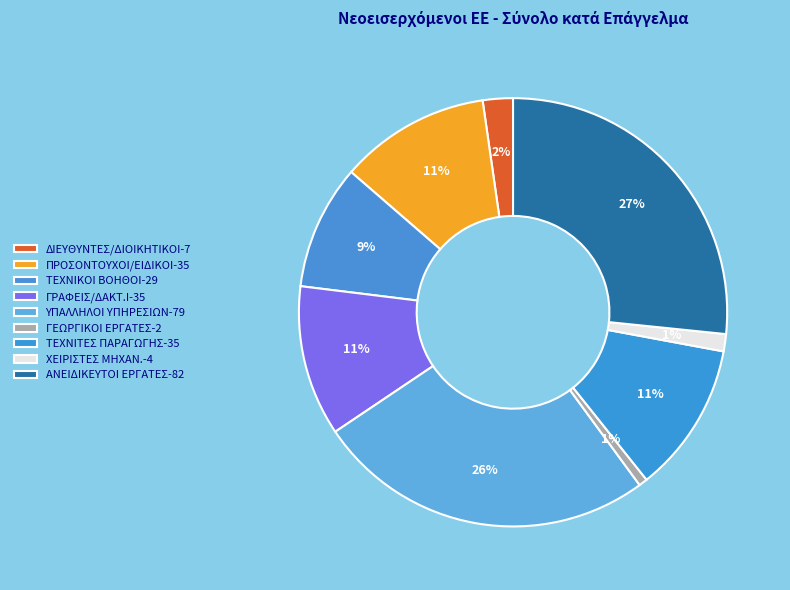

The ΥΠΑΛΛΗΛΟΙ ΥΠΗΡΕΣΙΩΝ slice represents 26% of the pie. True or false?

True